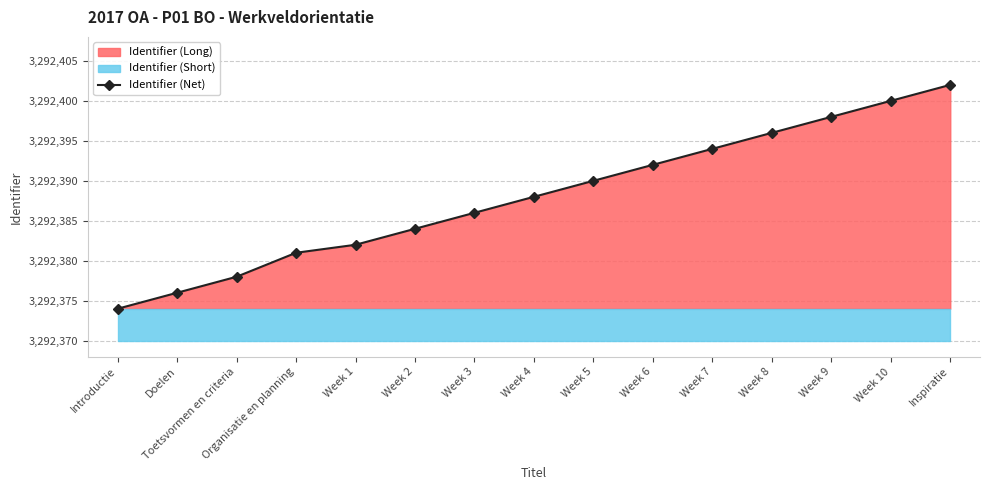

What is the ratio of the value at Inspiratie to the value at Week 6?

1.0